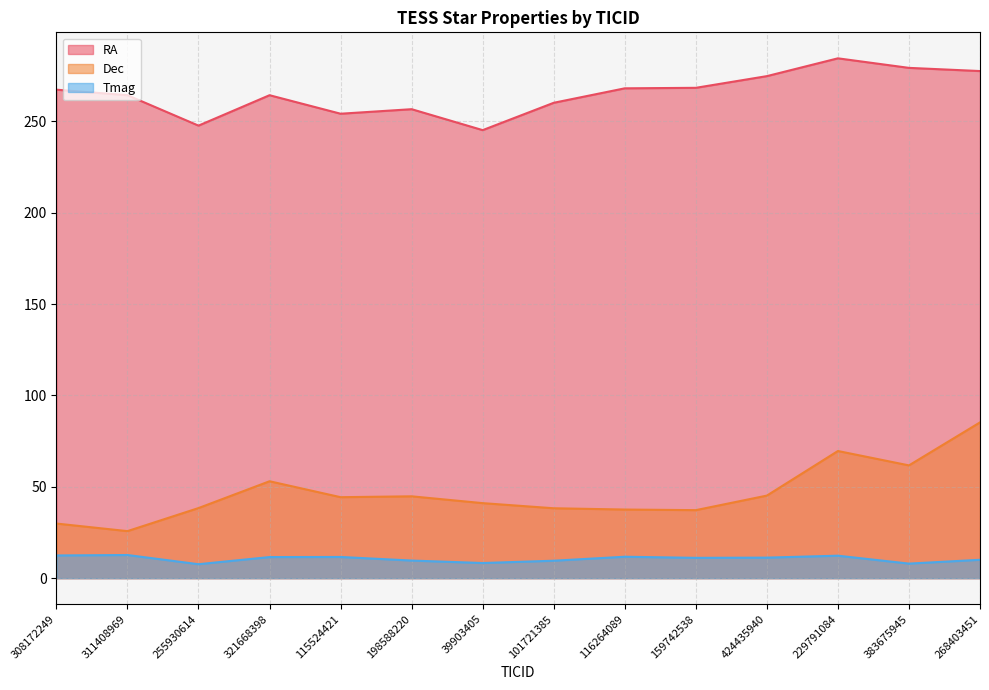

What is the maximum value for RA?

284.4